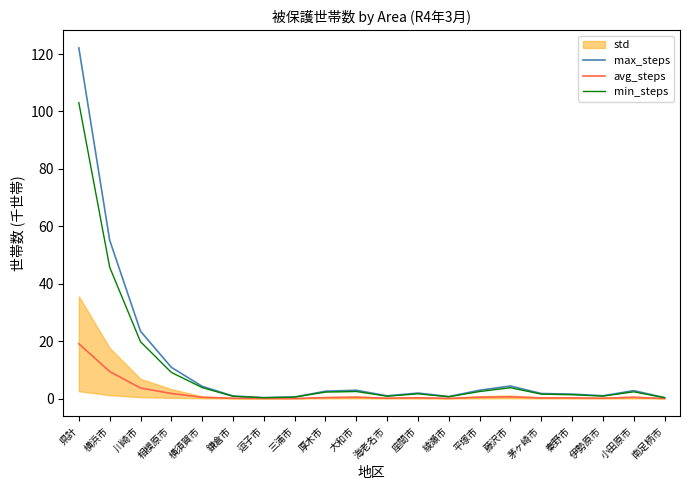

Does the chart display data point markers on the line(s)?

No